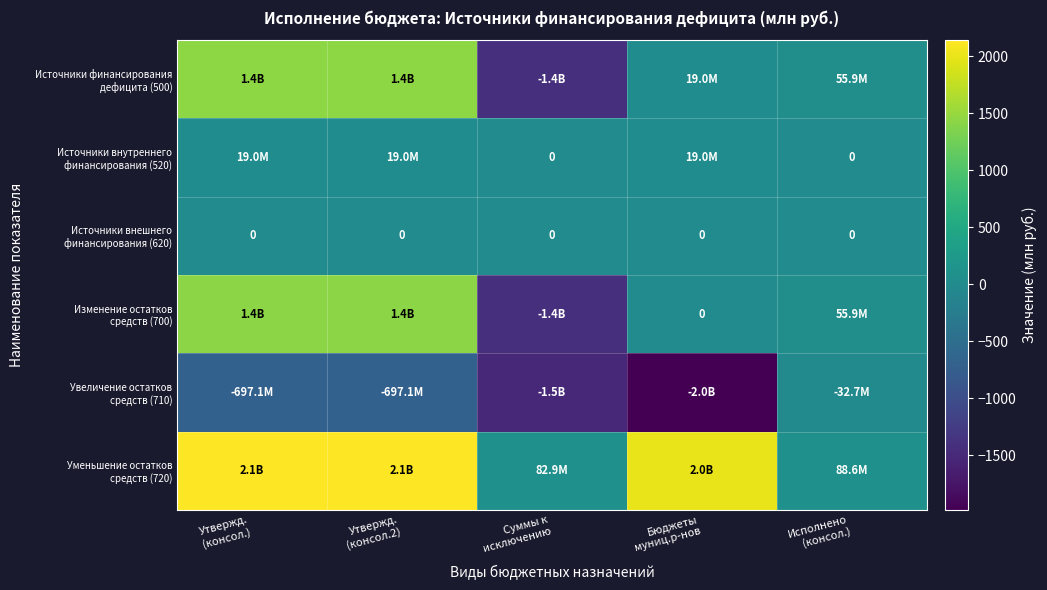

At how many categories does at least one series exceed 2119?

2